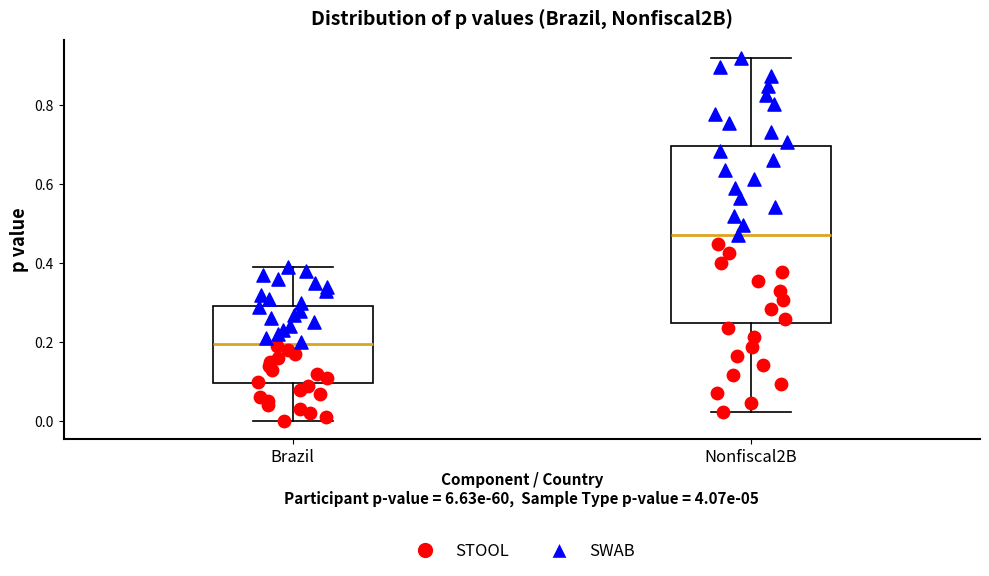

Reading left to right, read every box against the y-axis: the position of its median line, the range the box covers, and the ends of its whiskers. The values are not printed on the chart, so give them approximately, as read against the axis.

Brazil: median 0.20, box 0.10 to 0.30, whiskers 0.00 to 0.40
Nonfiscal2B: median 0.48, box 0.24 to 0.70, whiskers 0.02 to 0.92